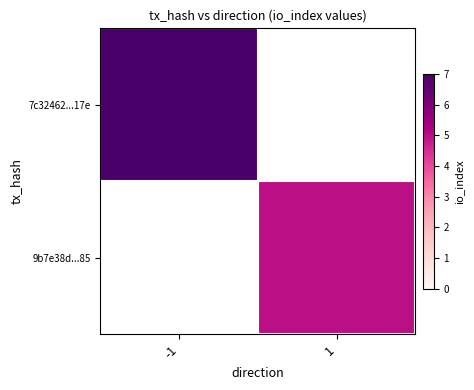

Is it true that 7c32462...17e equals 7.0 at -1?

True